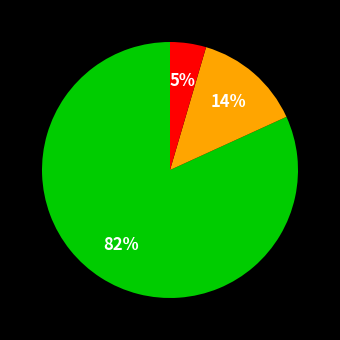

To the nearest percent, what is the average slice percentage?

33%